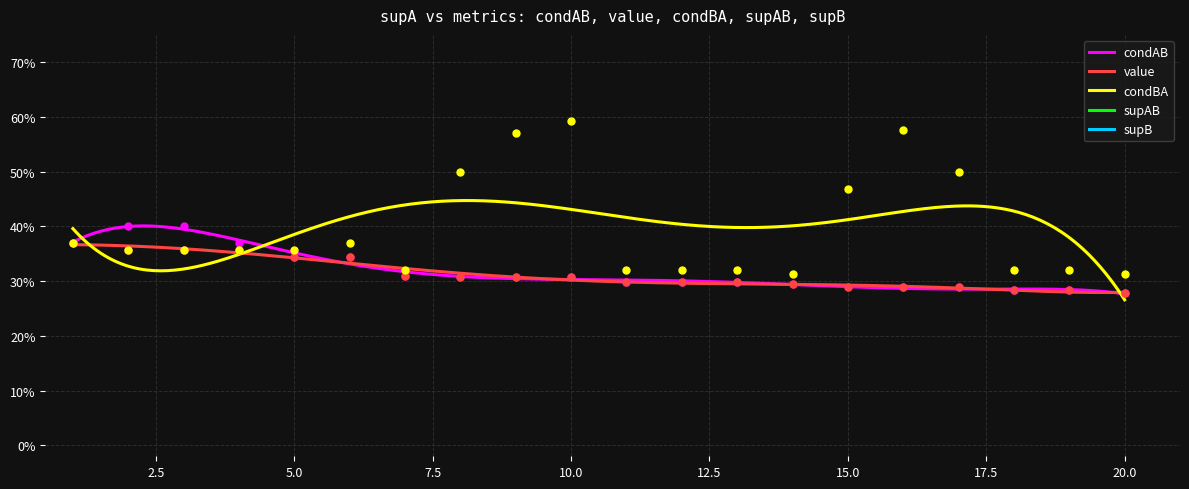

Which series reaches the minimum Y coordinate?

condAB